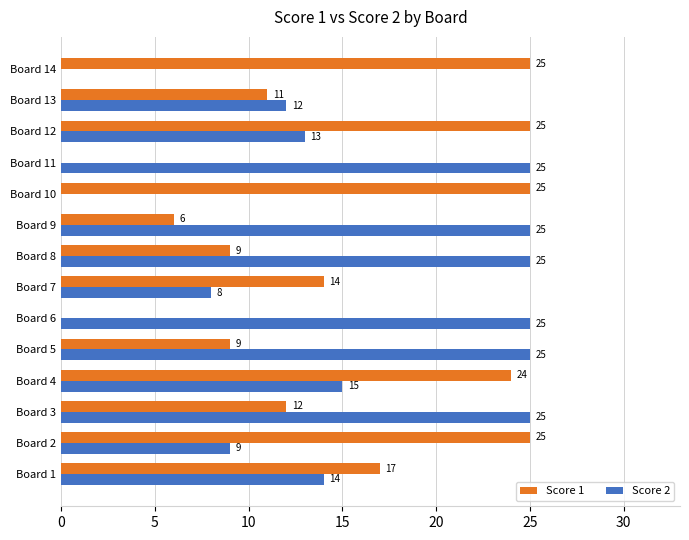

How many categories are shown in the chart?

14